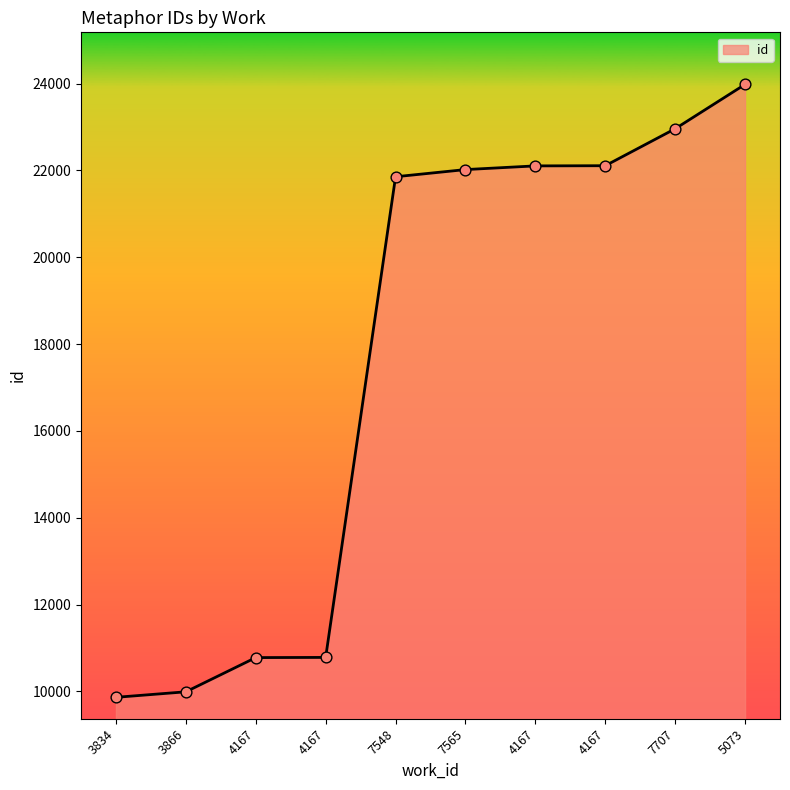

Approximately how many times larger is the value at 3866 compared to 4167?

0.5